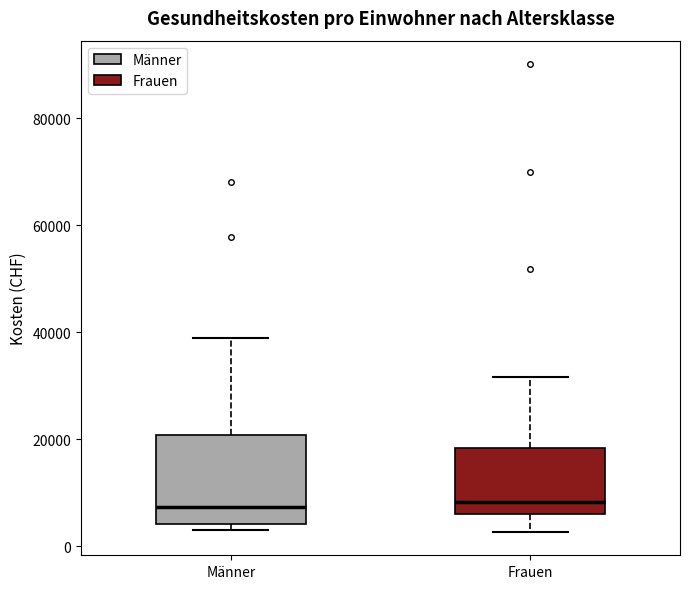

Reading left to right, transcribe this box plot: for each box, give where its median line is, the range the box spans, and where its two whiskers end, as read against the y-axis. The values are not printed on the chart, so give them approximately, as read against the axis.

Männer: median 8000, box 4000 to 20000, whiskers 4000 (just below the box's lower edge) to 38000
Frauen: median 8000, box 6000 to 18000, whiskers 2000 to 32000